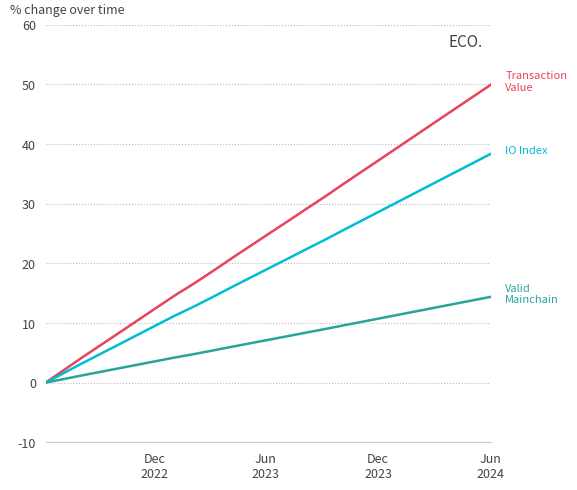

What is the maximum value shown in the chart?

50.0